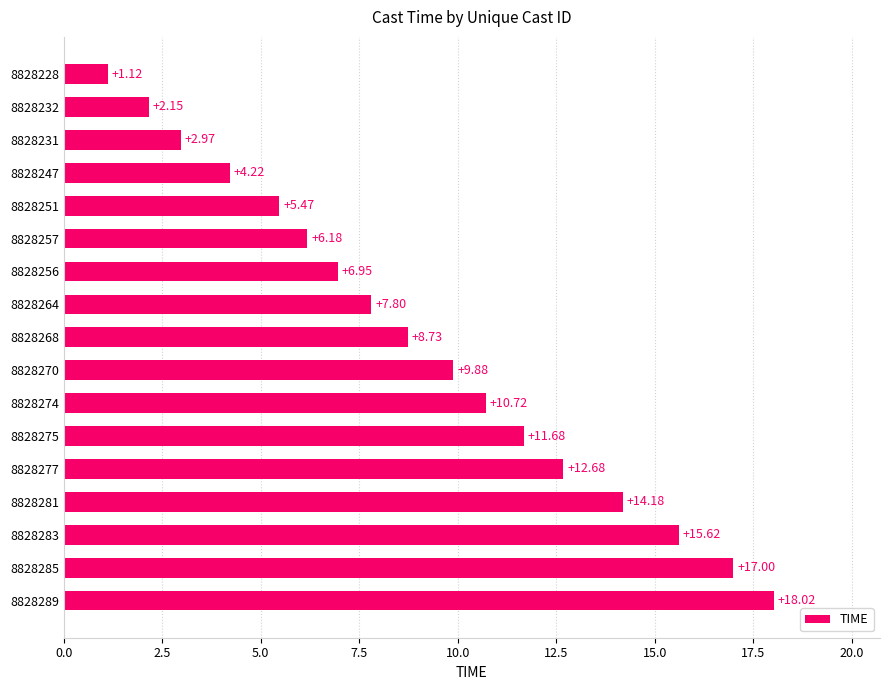

List the labels in order of value, largest first.

8828289, 8828285, 8828283, 8828281, 8828277, 8828275, 8828274, 8828270, 8828268, 8828264, 8828256, 8828257, 8828251, 8828247, 8828231, 8828232, 8828228